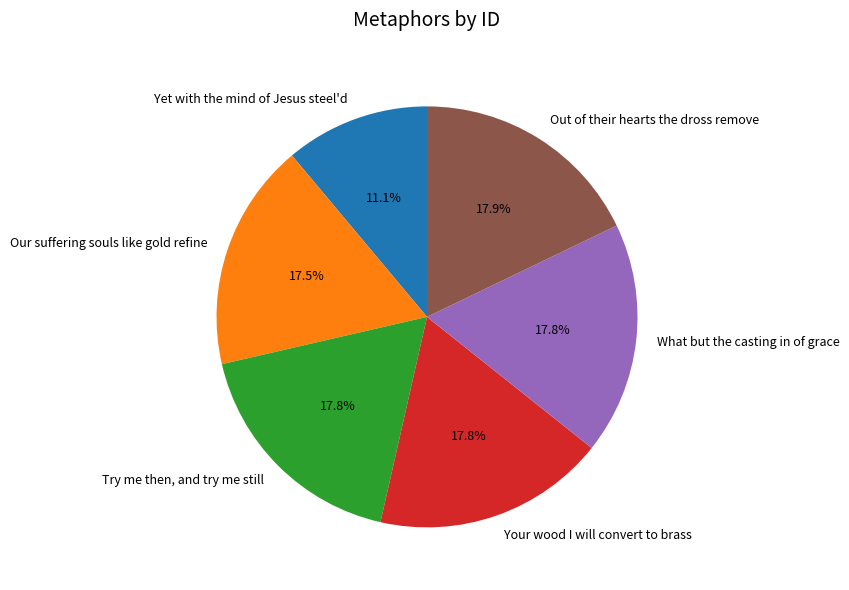

Is it true that Out of their hearts the dross remove is 18% of the pie?

True